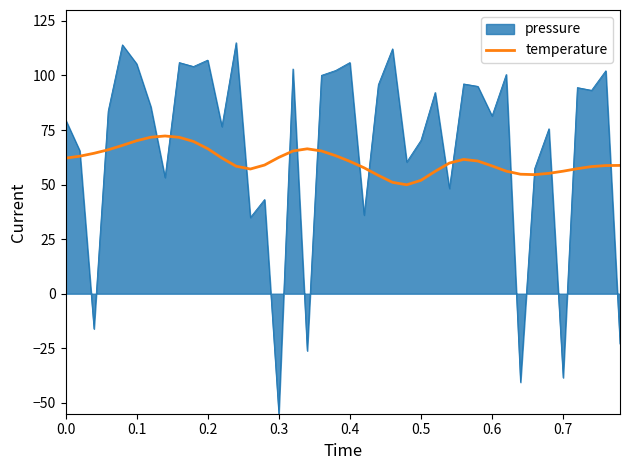

What is the difference between the maximum and minimum values in the temperature series?

22.4